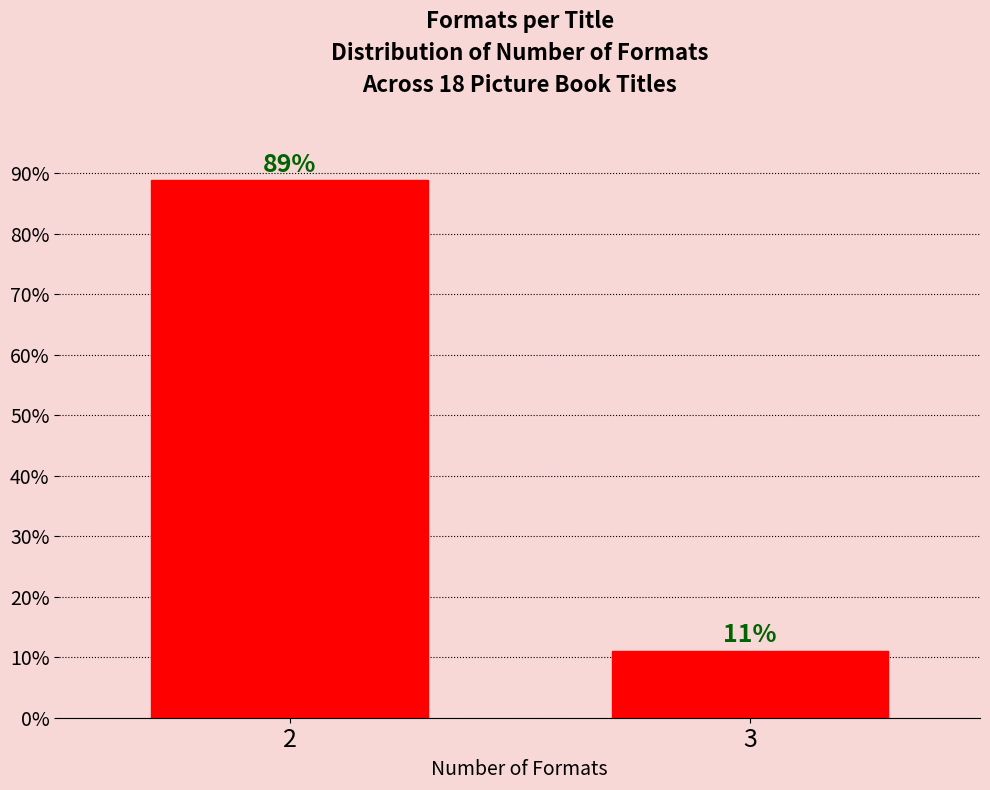

Rank the categories by value from highest to lowest.

2, 3